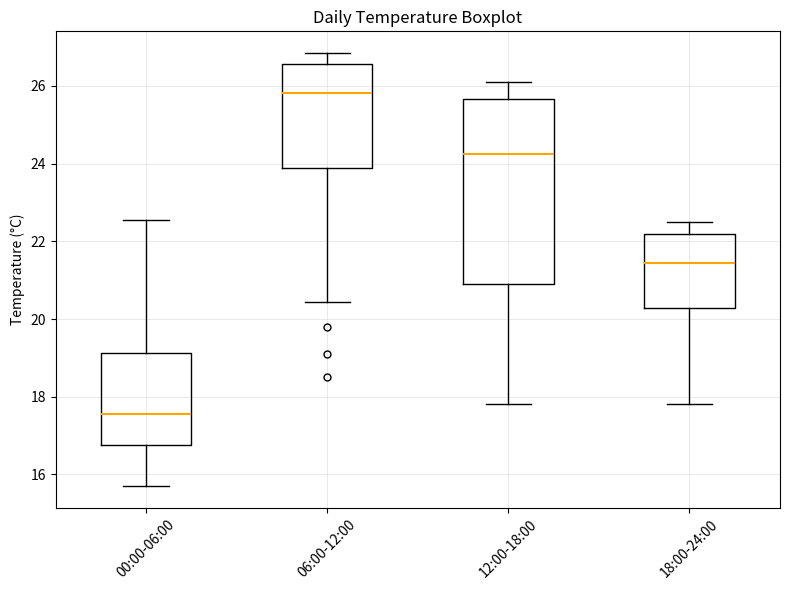

Reading left to right, read every box against the y-axis: the position of its median line, the range the box covers, and the ends of its whiskers. The values are not printed on the chart, so give them approximately, as read against the axis.

00:00-06:00: median 17.6, box 16.8 to 19.2, whiskers 15.8 to 22.6
06:00-12:00: median 25.8, box 24.0 to 26.6, whiskers 20.4 to 26.8
12:00-18:00: median 24.2, box 21.0 to 25.6, whiskers 17.8 to 26.2
18:00-24:00: median 21.4, box 20.2 to 22.2, whiskers 17.8 to 22.6